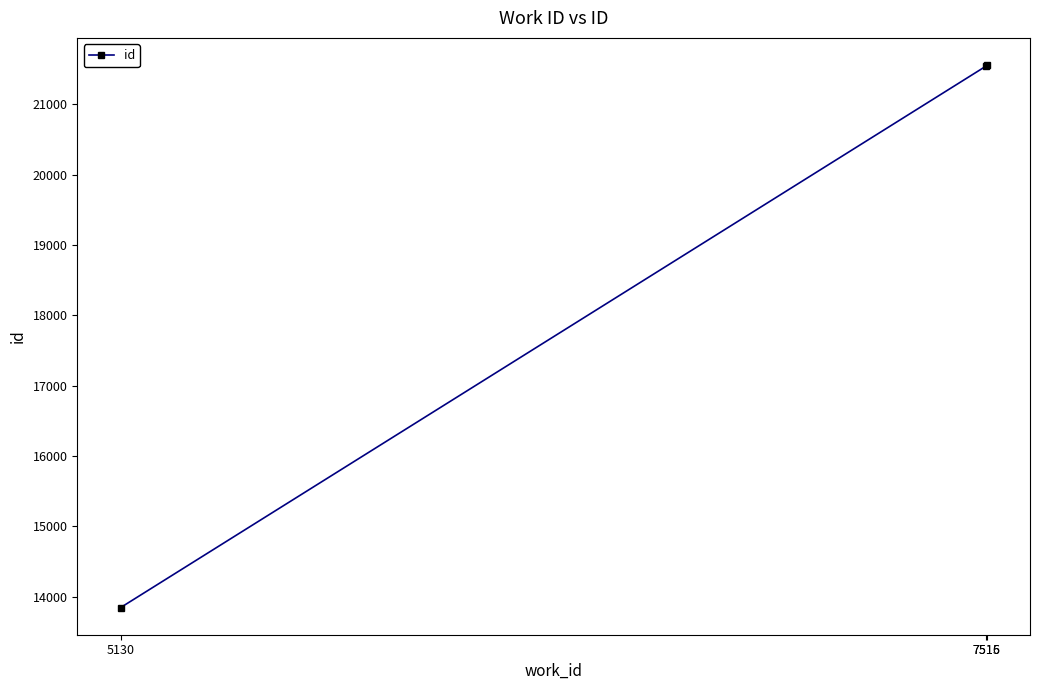

What is the value of the 3rd point from the left?

21560